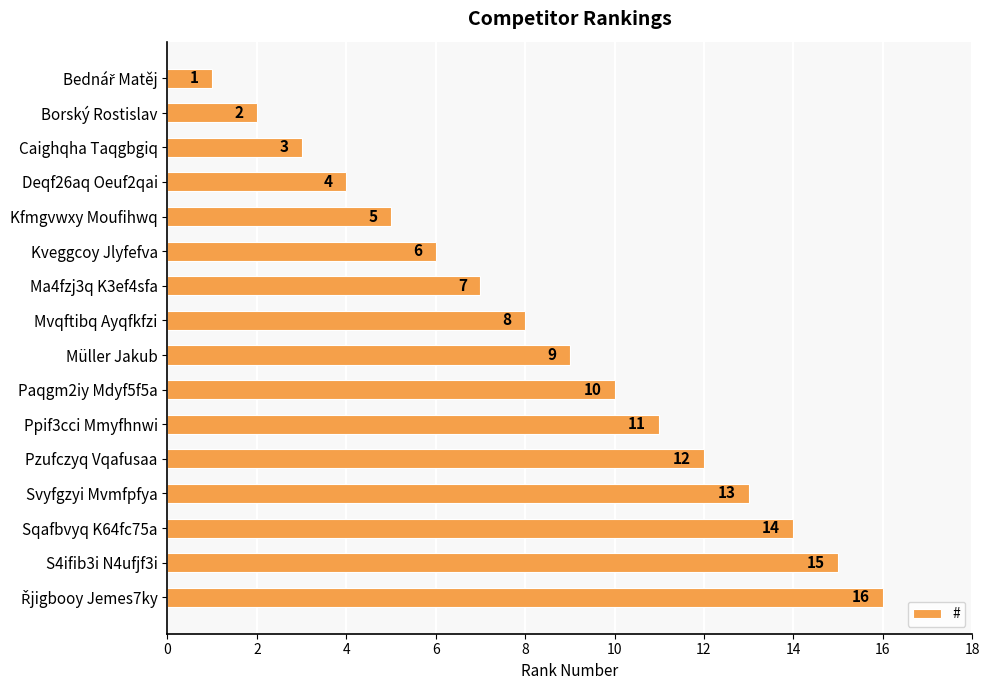

True or false: the data shows 11 at Ma4fzj3q K3ef4sfa.

False